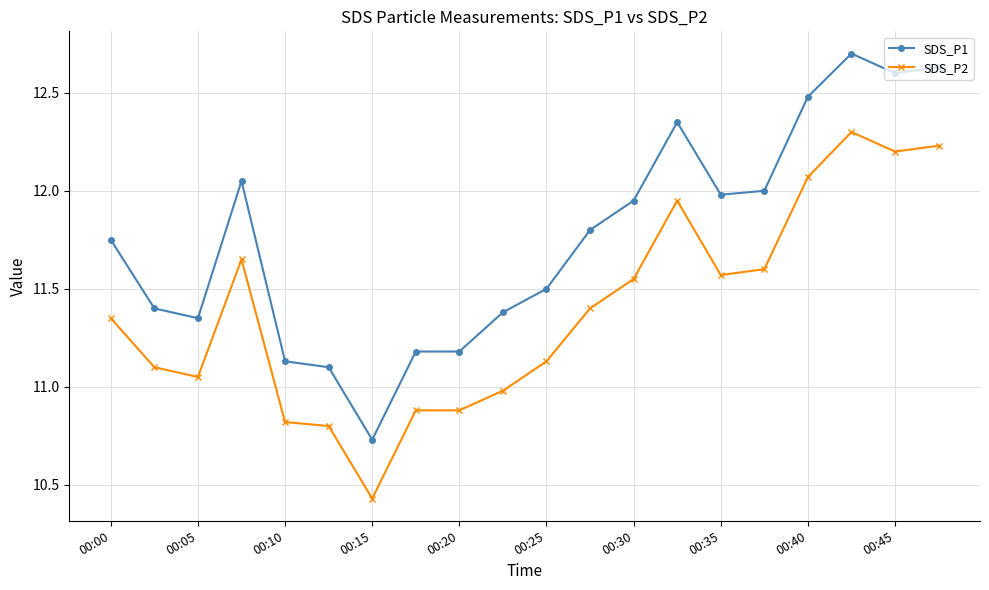

What is the value of the SDS_P1 point at the 2nd from the left?

11.4